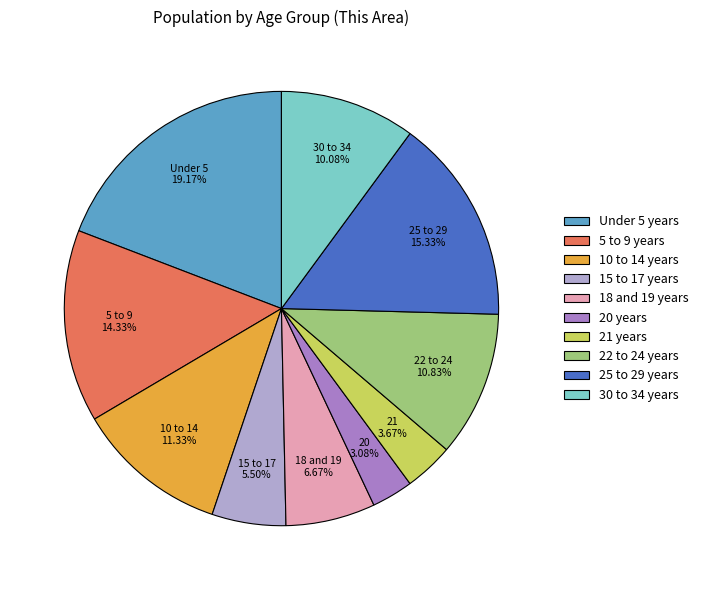

Does 5 to 9 years account for over 50% of the chart?

No